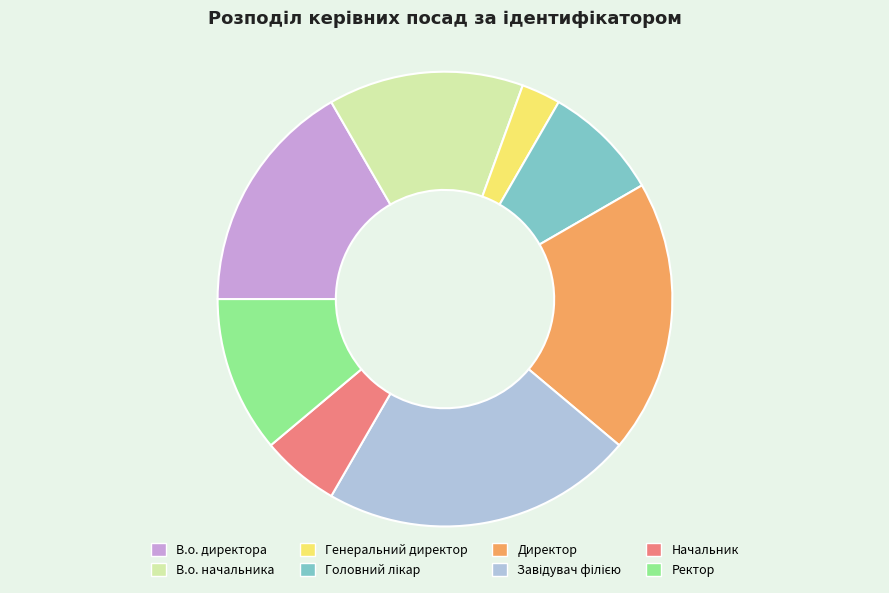

Which category has the smallest portion of the pie?

Генеральний директор